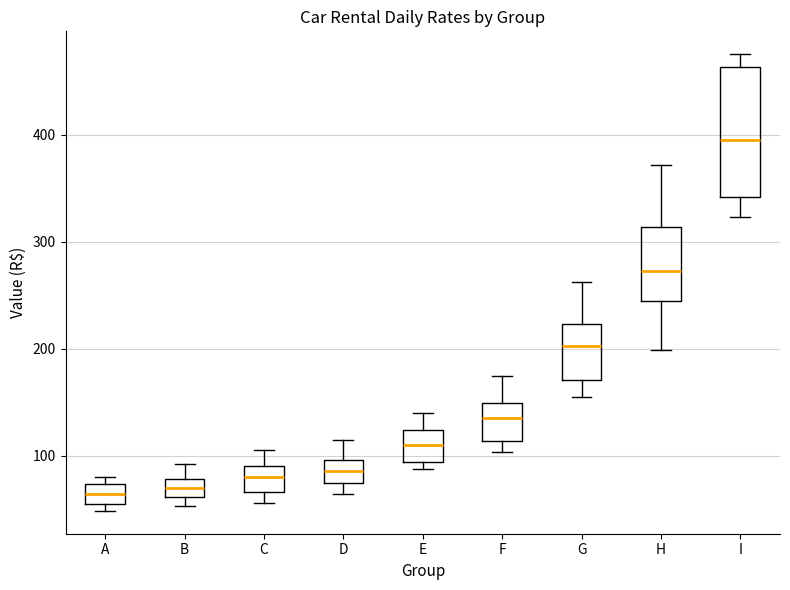

Reading left to right, read every box against the y-axis: the position of its median line, the range the box covers, and the ends of its whiskers. The values are not printed on the chart, so give them approximately, as read against the axis.

A: median 60 (inside the box), box 60 to 70, whiskers 50 to 80
B: median 70, box 60 to 80, whiskers 50 to 90
C: median 80, box 70 to 90, whiskers 60 to 110
D: median 90, box 70 to 100, whiskers 60 to 120
E: median 110, box 90 to 120, whiskers 90 (just below the box's lower edge) to 140
F: median 130, box 110 to 150, whiskers 100 to 180
G: median 200, box 170 to 220, whiskers 160 to 260
H: median 270, box 250 to 310, whiskers 200 to 370
I: median 400, box 340 to 460, whiskers 320 to 480